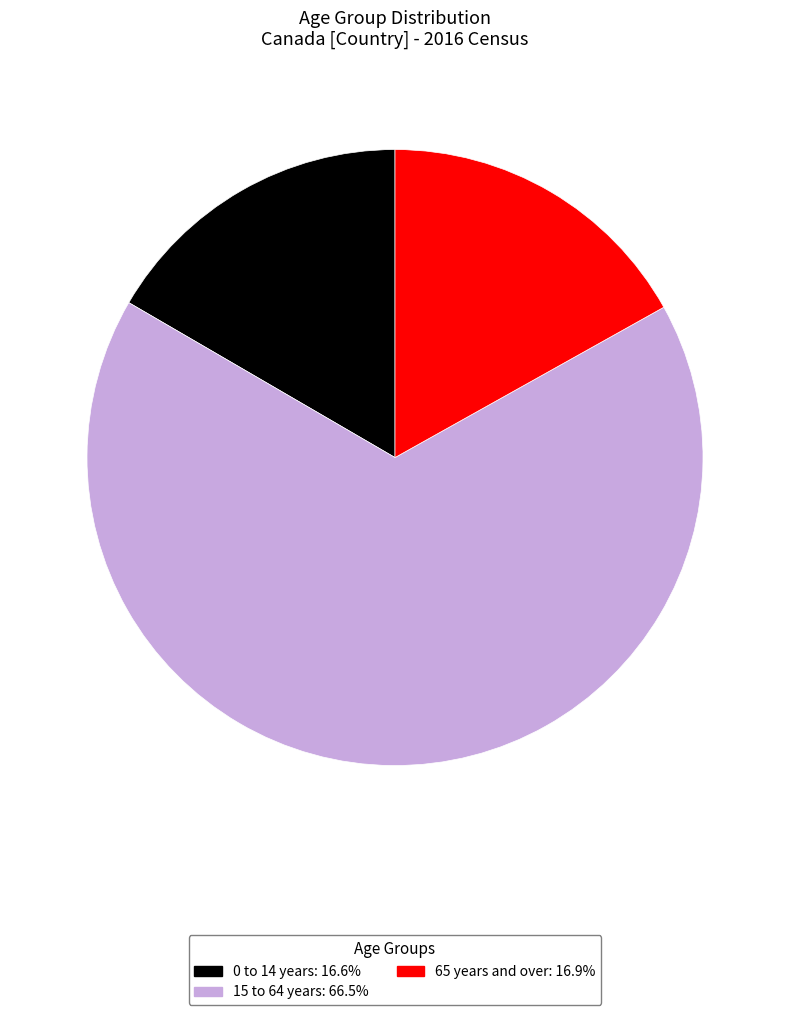

True or false: 65 years and over accounts for 17% of the total.

True